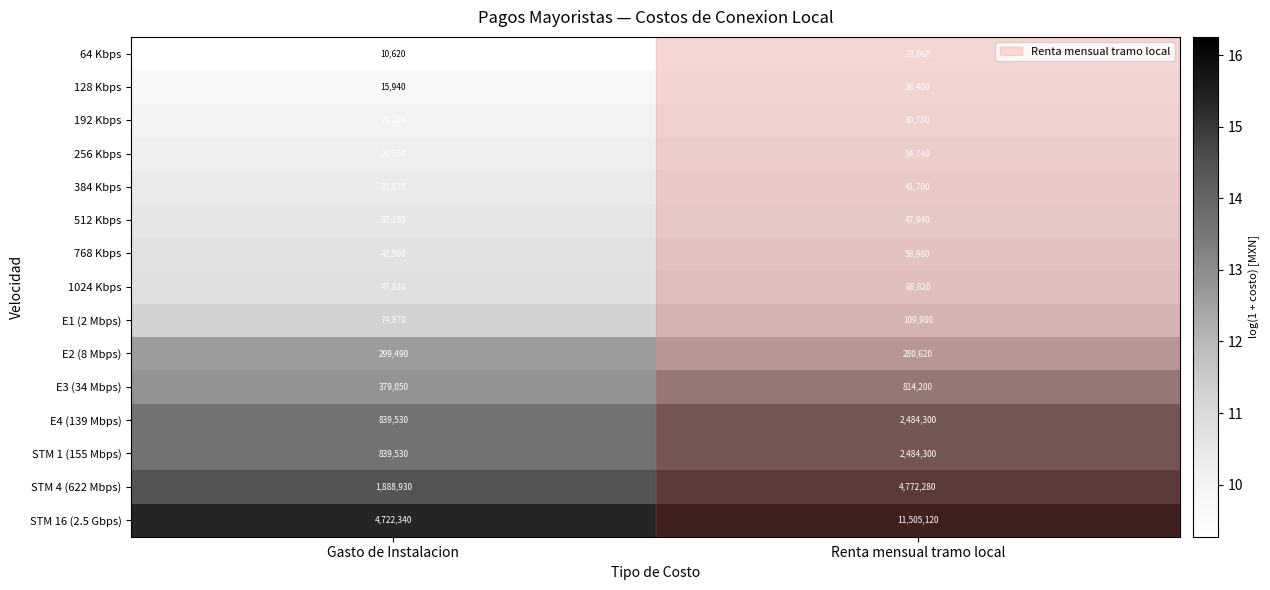

Is it true that STM 1 (155 Mbps) equals 2484300 at Renta mensual tramo local?

True